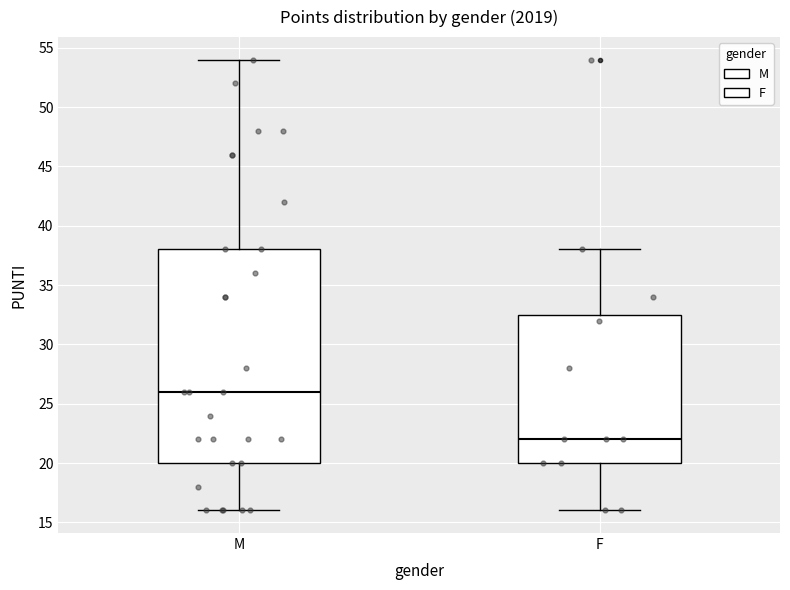

Comparing the boxes themselves (not the whiskers), which one is the tallest?

M